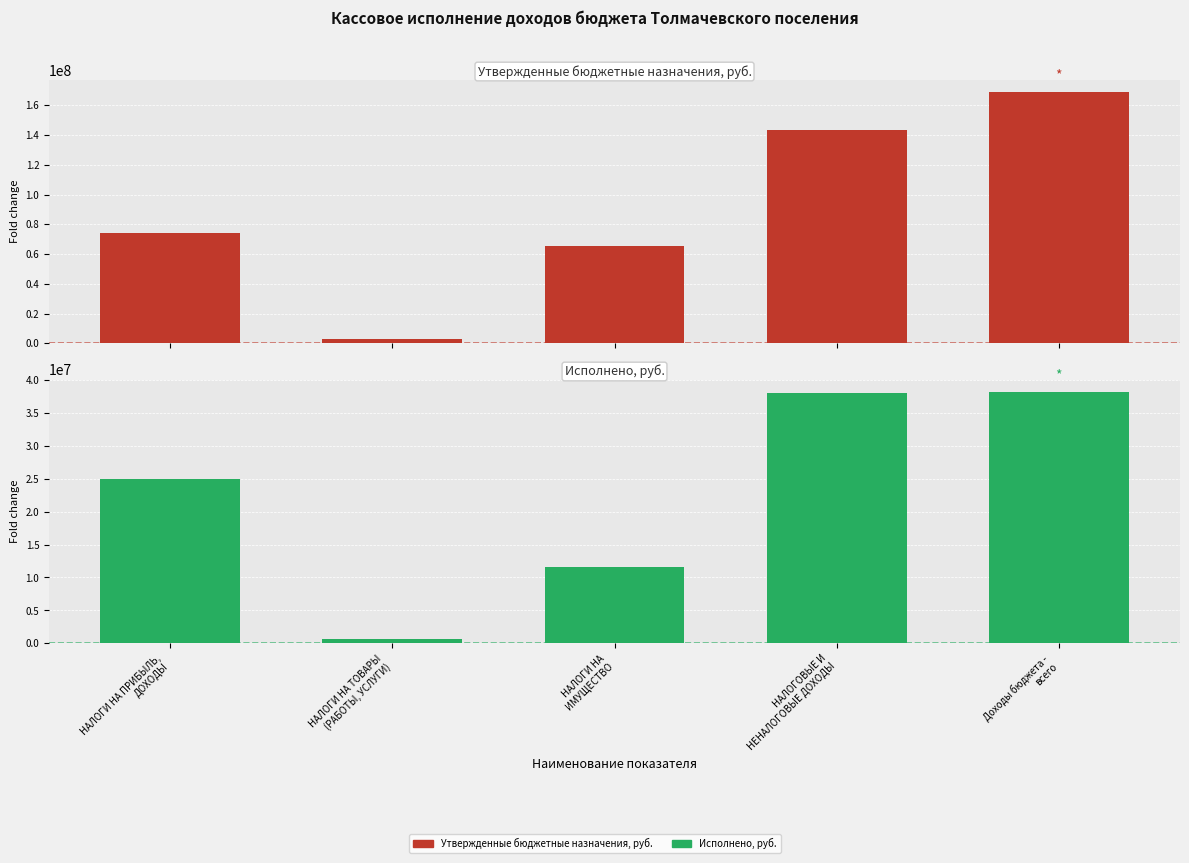

Rank the categories by Исполнено, руб. value from highest to lowest.

Доходы бюджета -
всего, НАЛОГОВЫЕ И
НЕНАЛОГОВЫЕ ДОХОДЫ, НАЛОГИ НА ПРИБЫЛЬ,
ДОХОДЫ, НАЛОГИ НА
ИМУЩЕСТВО, НАЛОГИ НА ТОВАРЫ
(РАБОТЫ, УСЛУГИ)